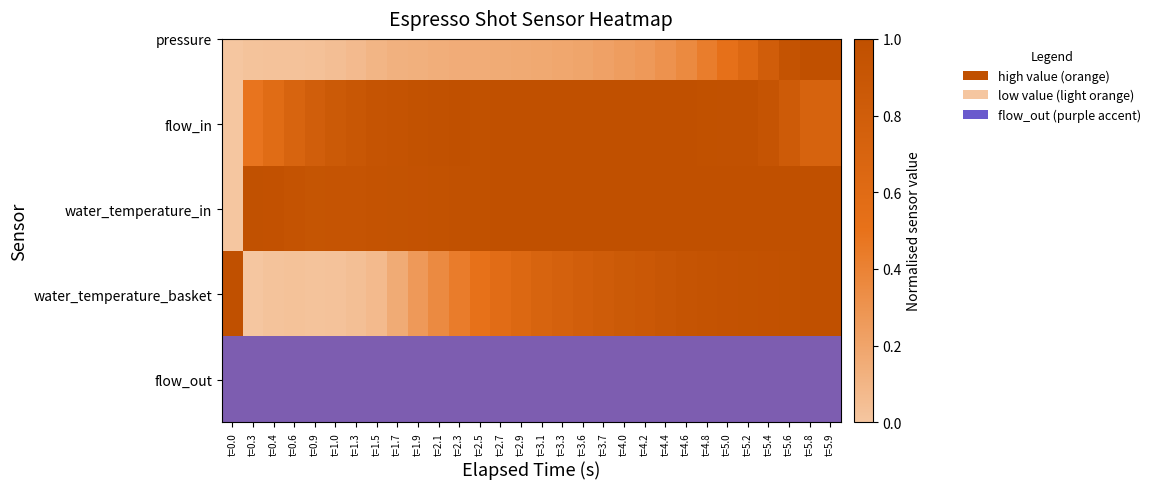

What is the maximum value shown in the chart?

1.0